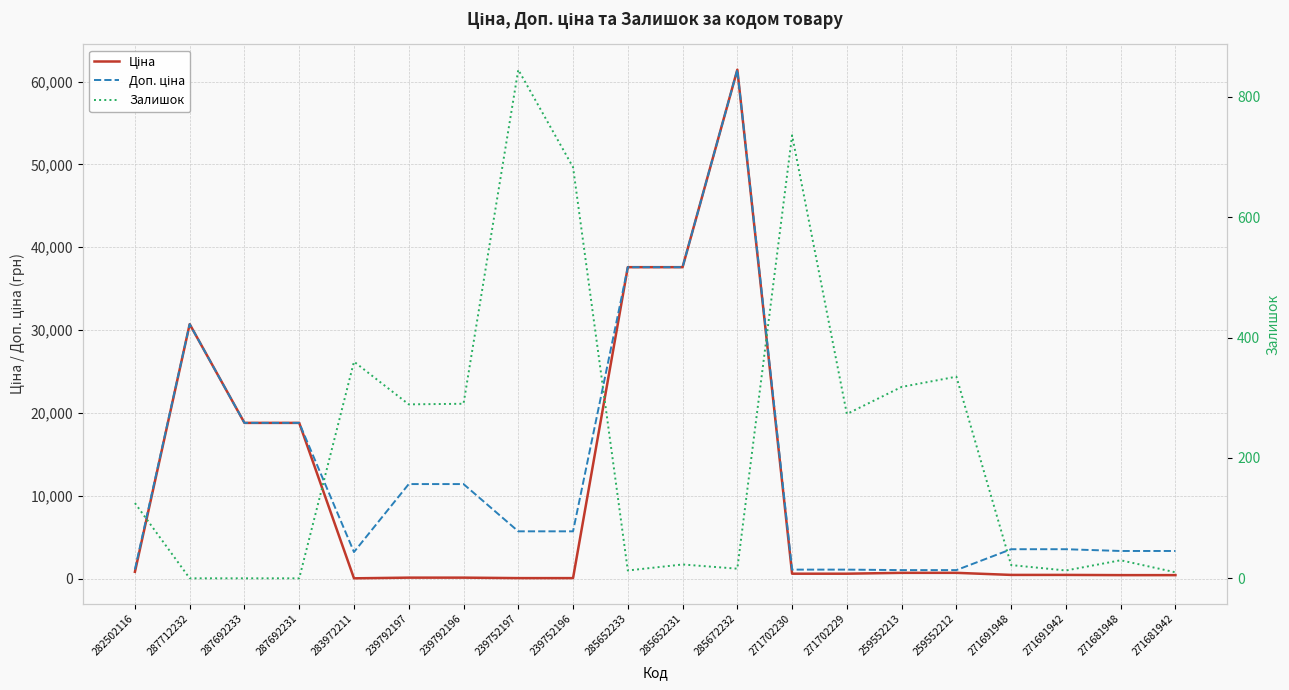

Reading right to left, what are all the values shown in this chart?

Ціна: 416.6	416.6	443.1	443.1	693.7	693.7	589.9	589.9	61434.3	37593.6	37593.6	57.0	57.0	114.1	114.1	32.0	18796.8	18796.8	30717.1	818.5
Доп. ціна: 3332.5	3332.5	3545.0	3545.0	1024.6	1024.6	1081.7	1081.7	61434.3	37593.6	37593.6	5705.0	5705.0	11410.0	11410.0	3205.0	18796.8	18796.8	30717.1	1109.2
Залишок: 10.0	30.0	13.0	22.0	335.0	318.0	273.0	736.0	16.0	23.0	13.0	683.0	845.0	290.0	289.0	360.0	0.0	0.0	0.0	125.0